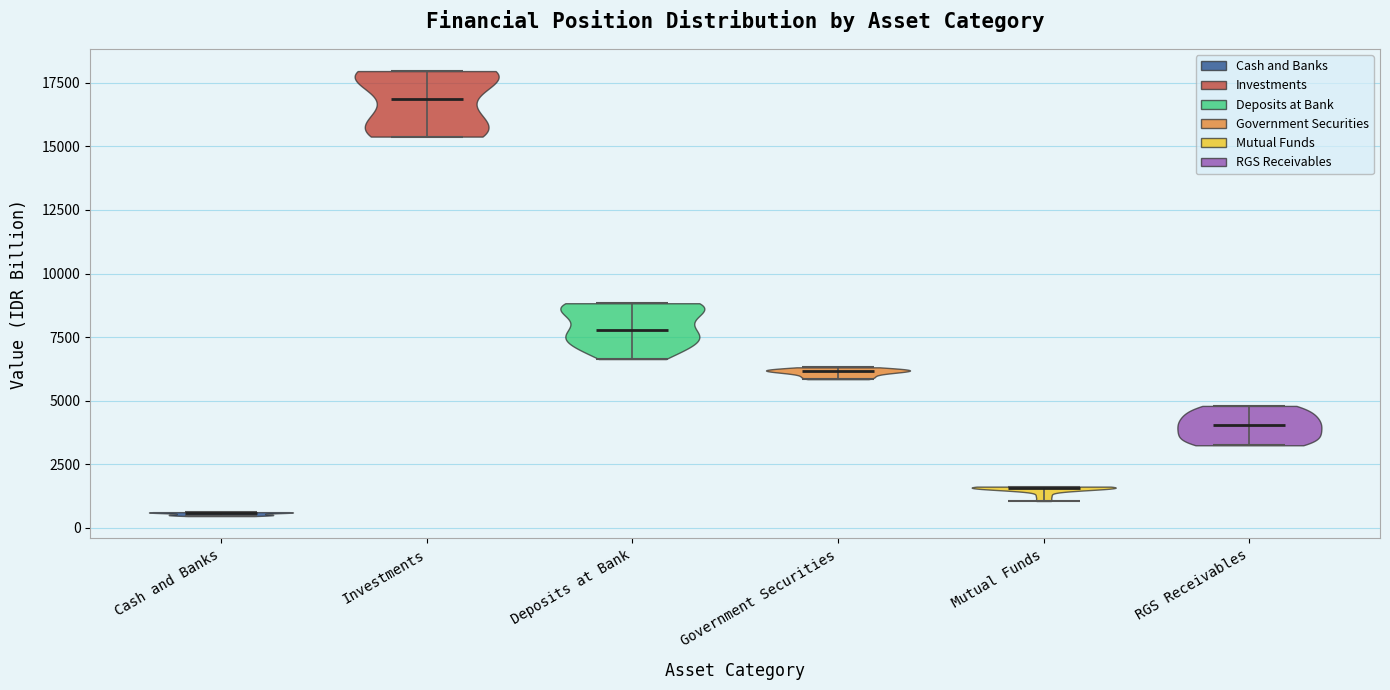

Where does the median line of the violin for Cash and Banks sit on the y-axis? The values are not printed on the chart, so give them approximately, as read against the axis.

500